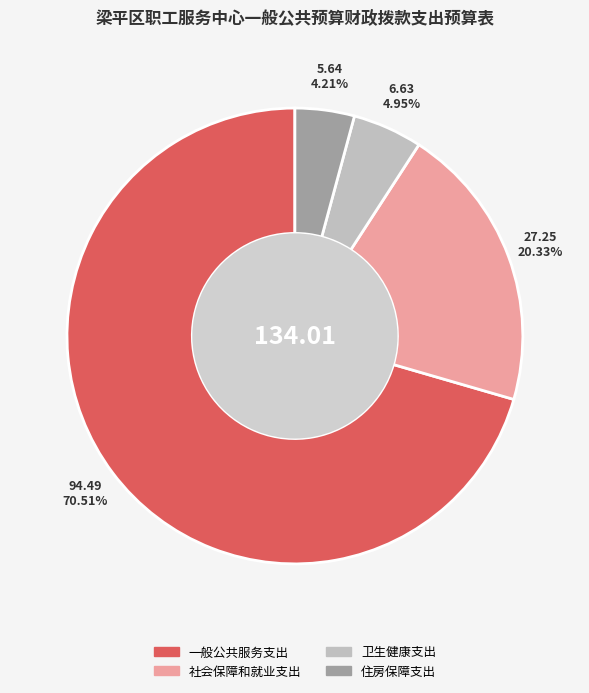

What is the total percentage of 社会保障和就业支出 and 一般公共服务支出?

90.8%